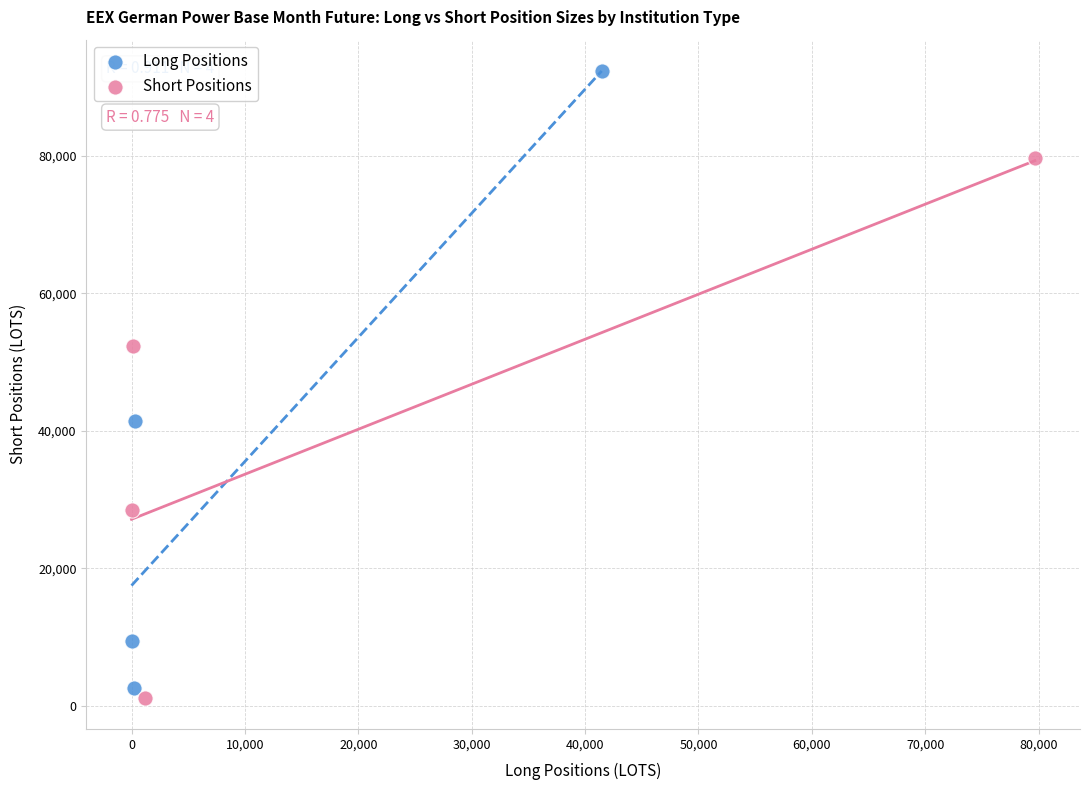

Which series contains the lowest Y value?

Short Positions